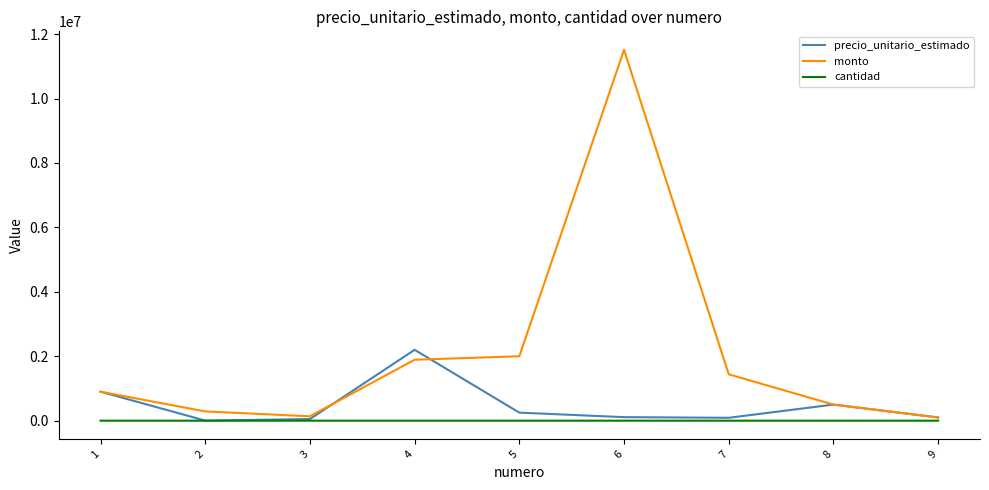

At which category is the sum across all series the highest?

6